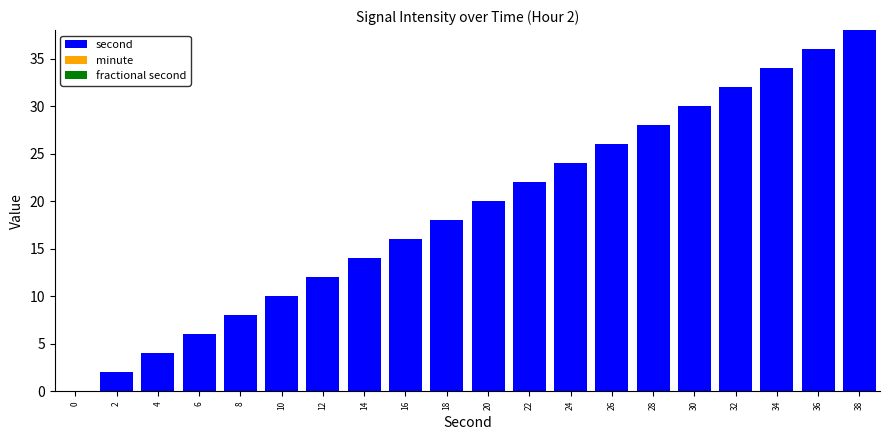

Reading right to left, what are all the values shown in this chart?

38=38	36=36	34=34	32=32	30=30	28=28	26=26	24=24	22=22	20=20	18=18	16=16	14=14	12=12	10=10	8=8	6=6	4=4	2=2	0=0